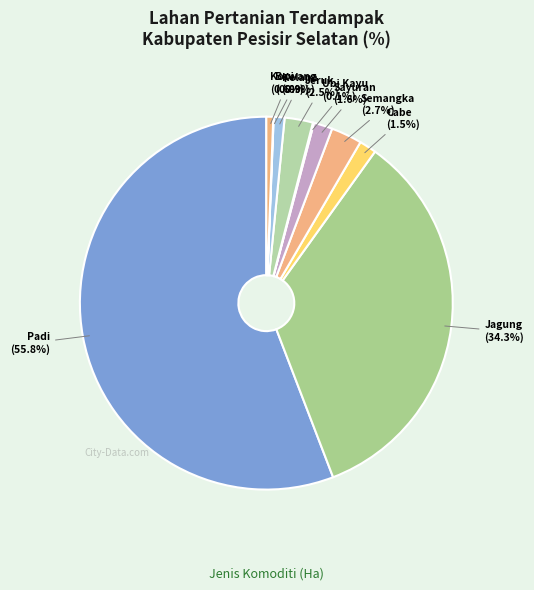

Rank the categories by value from highest to lowest.

Padi, Jagung, Semangka, Jeruk, Sayuran, Cabe, Kelapa, Kopi, Ubi Kayu, Bawang